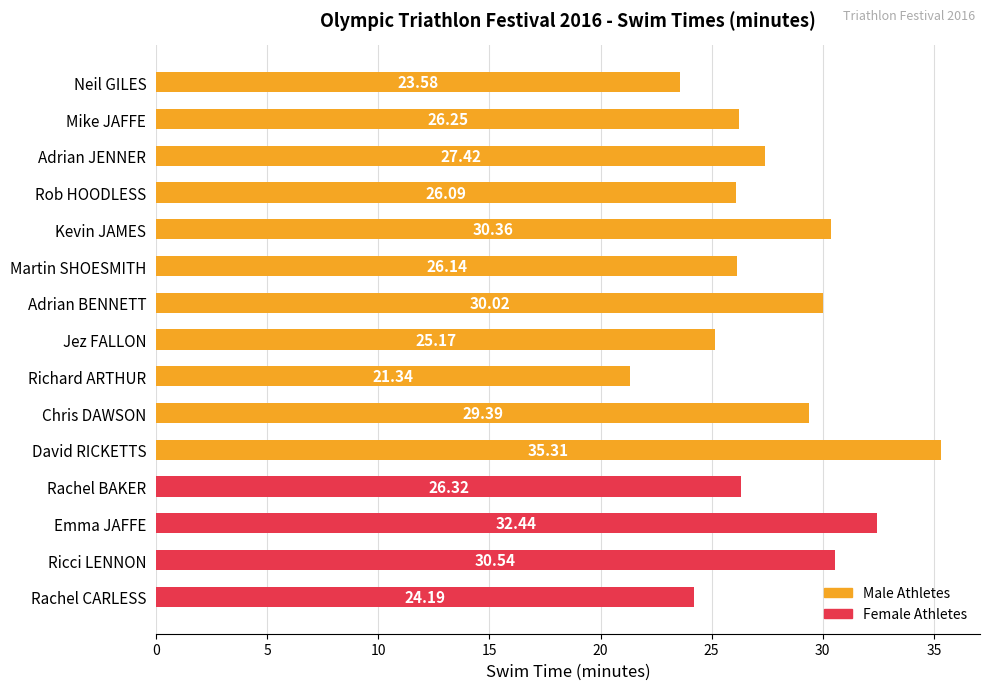

What is the difference between the second highest and minimum values?

11.1